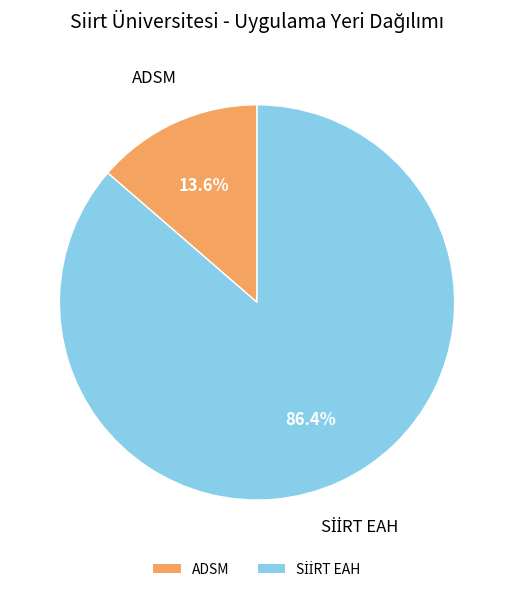

What percentage is NOT represented by ADSM?

86.4%